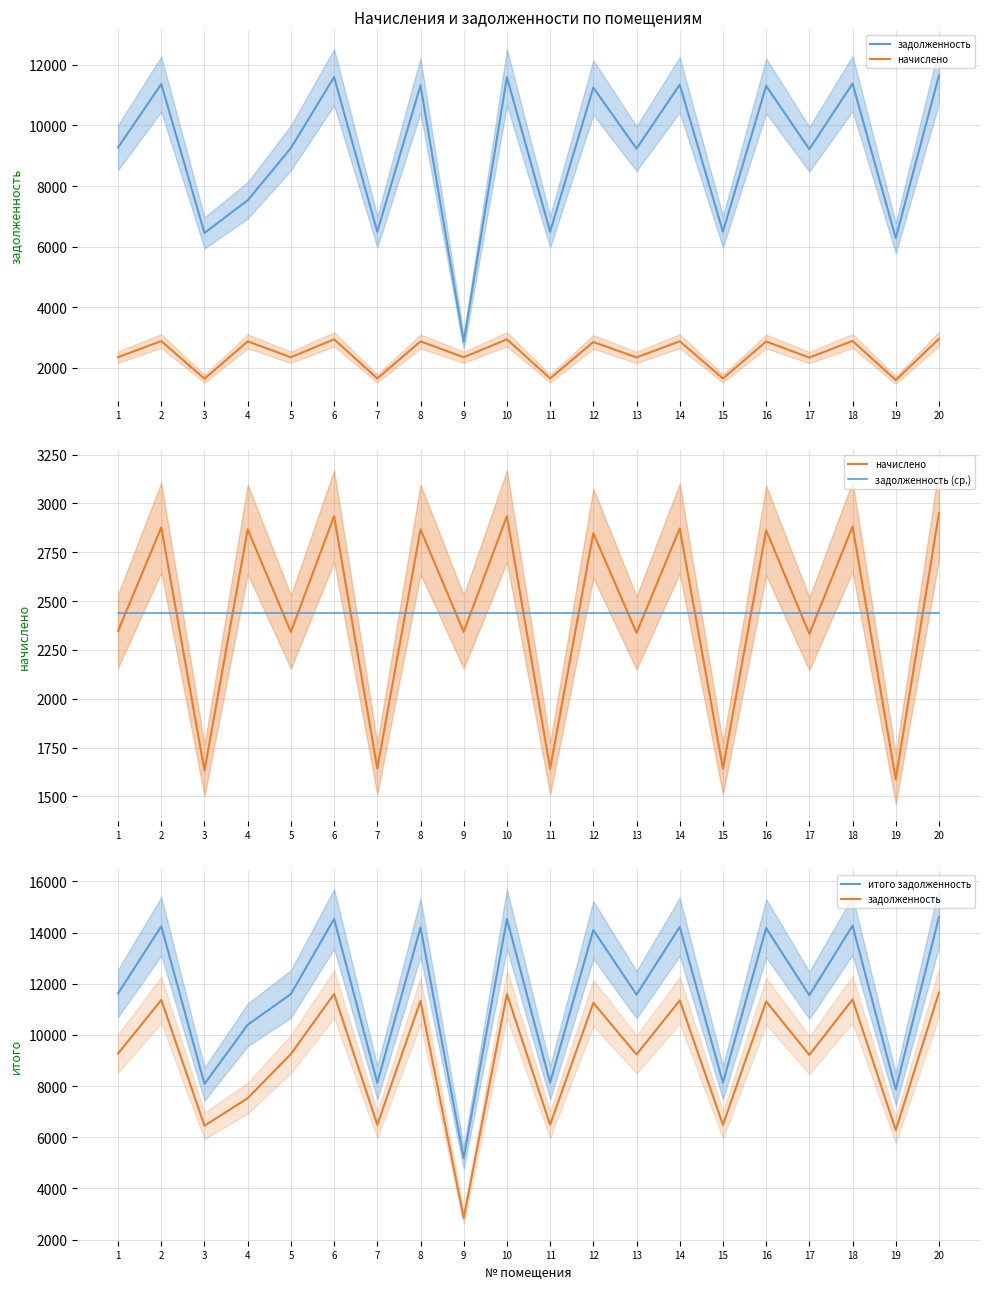

Does the chart have visible grid lines?

Yes